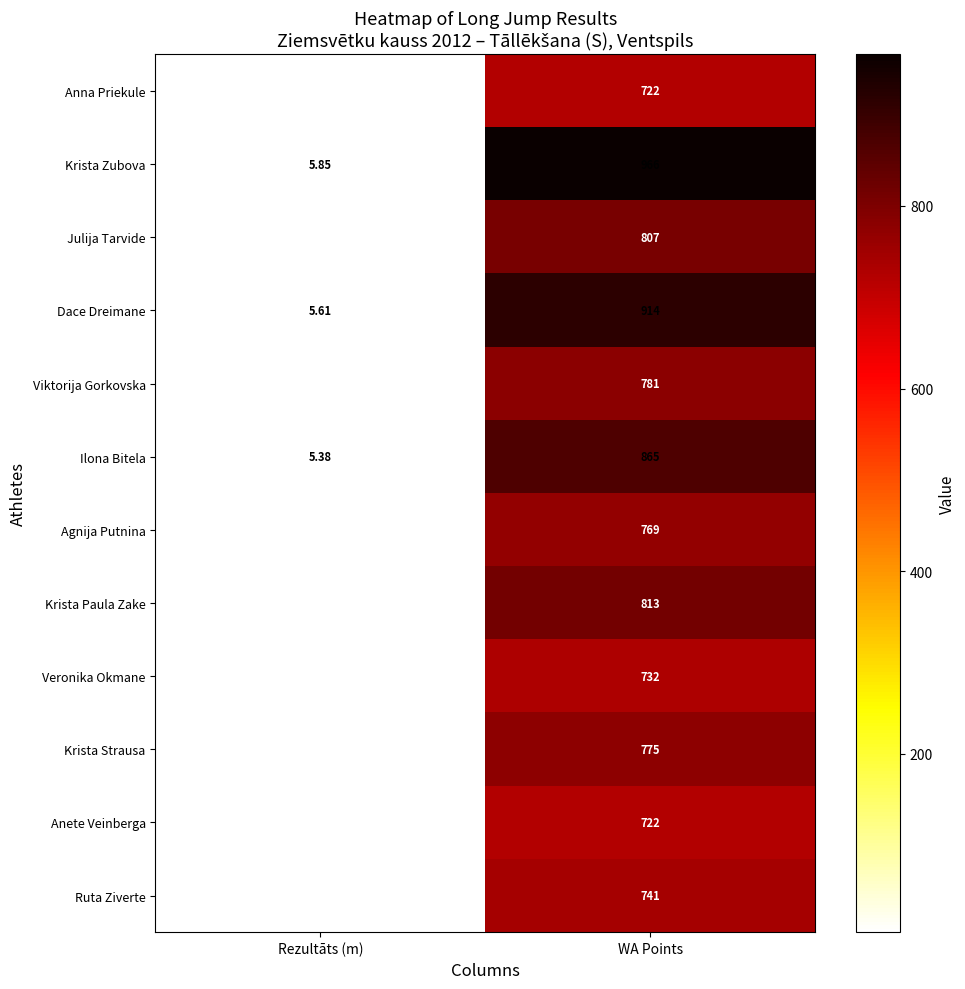

Where is Krista Zubova nearest to the value 485?

Rezultāts (m)